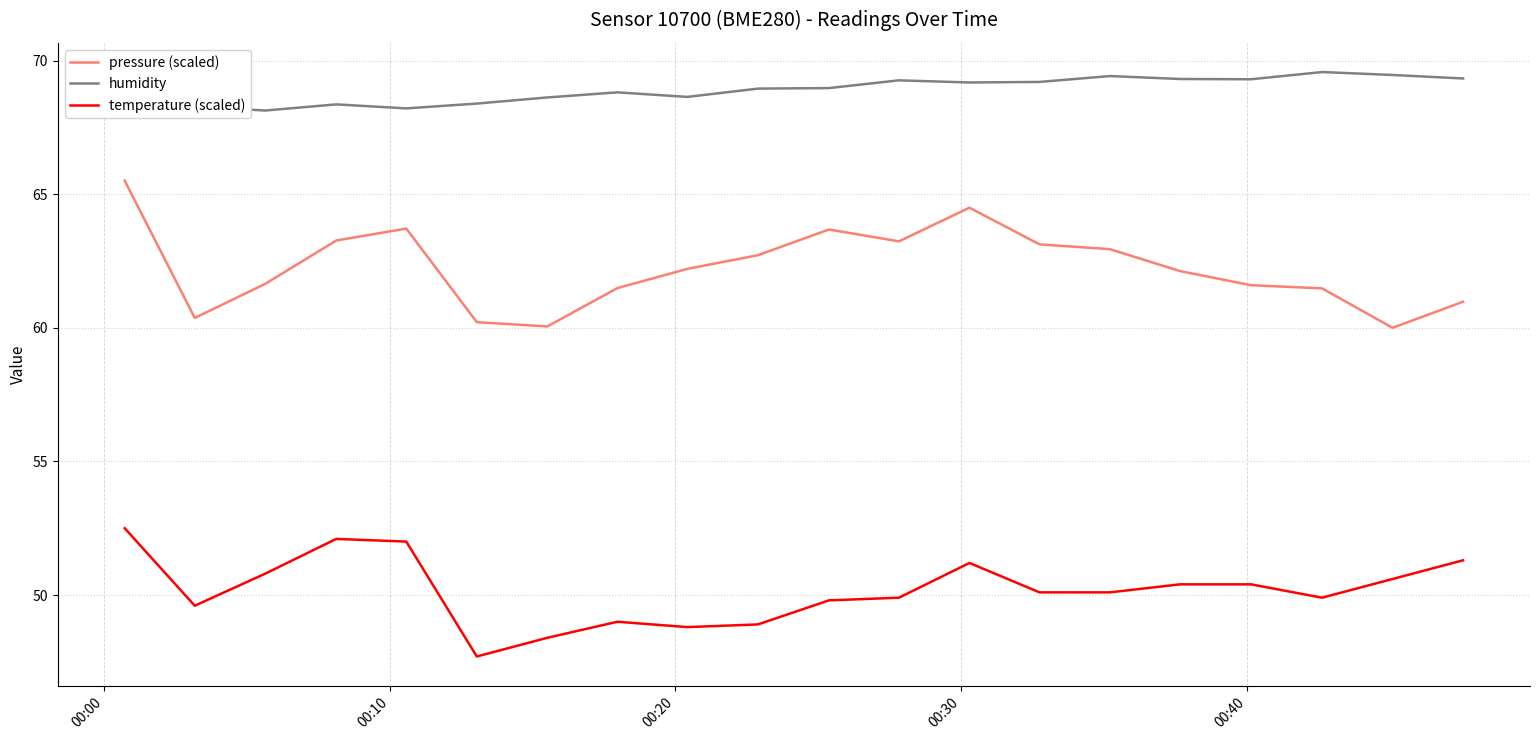

True or false: temperature (scaled) and pressure (scaled) cross at least once.

False